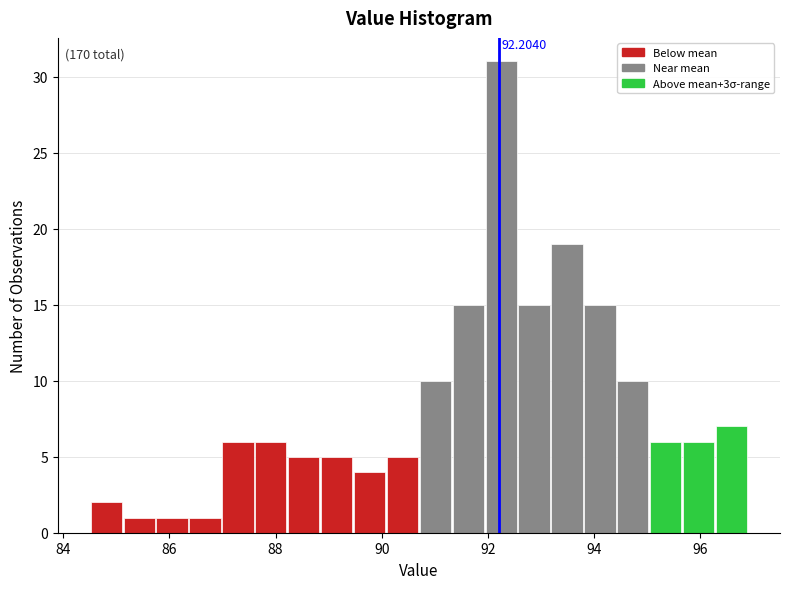

Read against the x-axis, roughly where is the centre of the tallest bar?

92.2